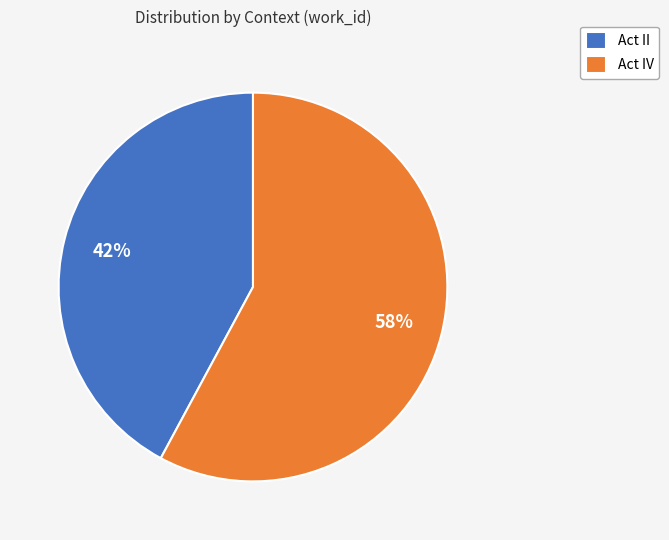

How many segments does this pie chart have?

2